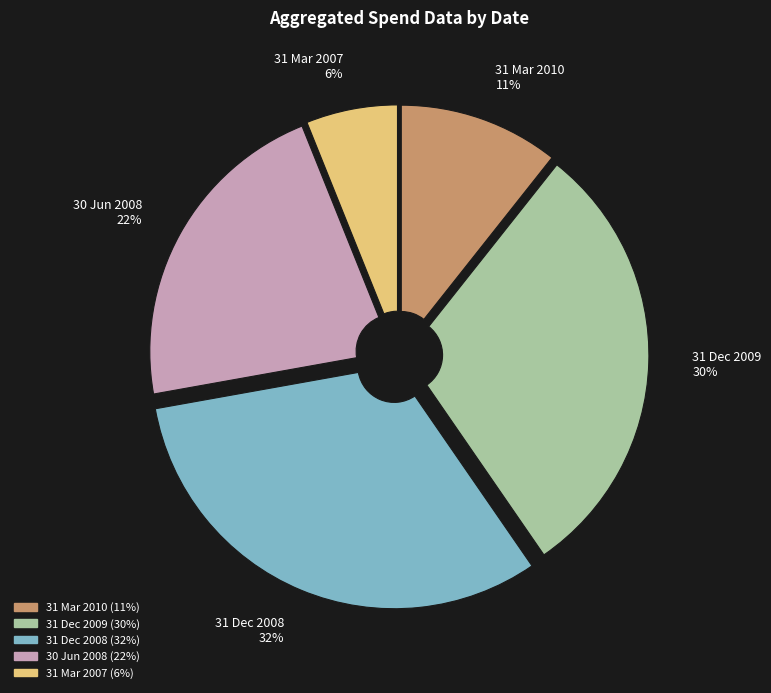

Which has a higher value, 31 Dec 2008 32% or 31 Mar 2007 6%?

31 Dec 2008 32%